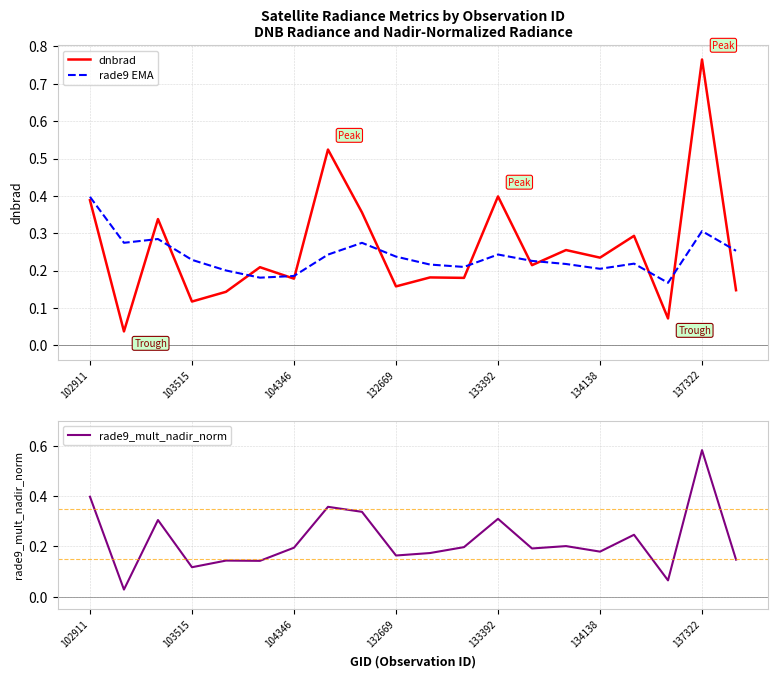

What is the sum of all dnbrad values?

5.2